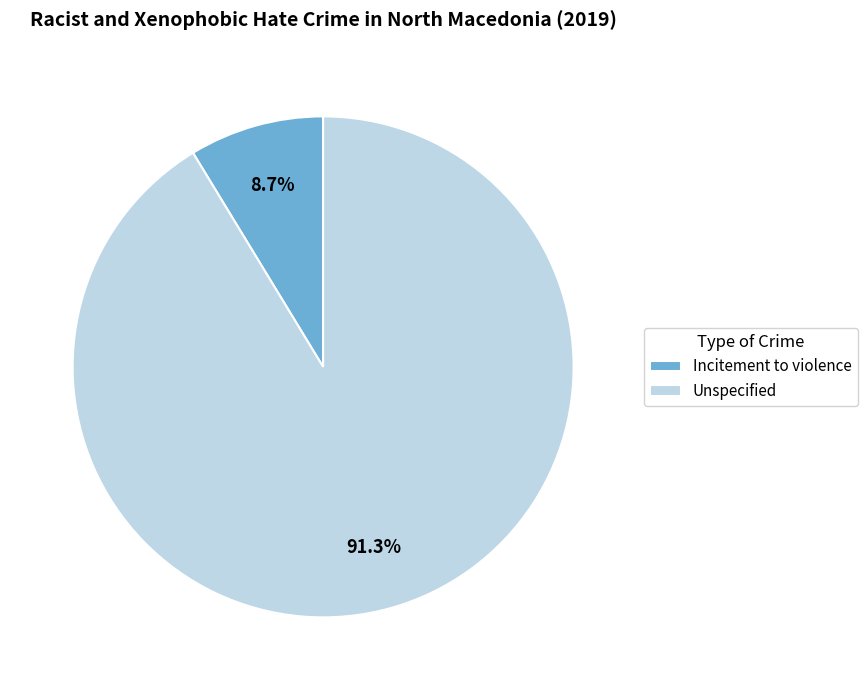

What percentage is the Incitement to violence slice, to the nearest percent?

9%